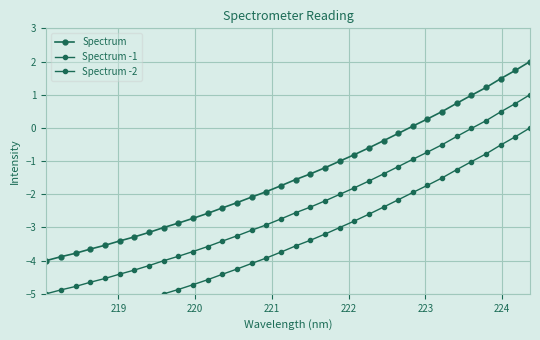

What are all the series names shown in the legend?

Spectrum, Spectrum -1, Spectrum -2